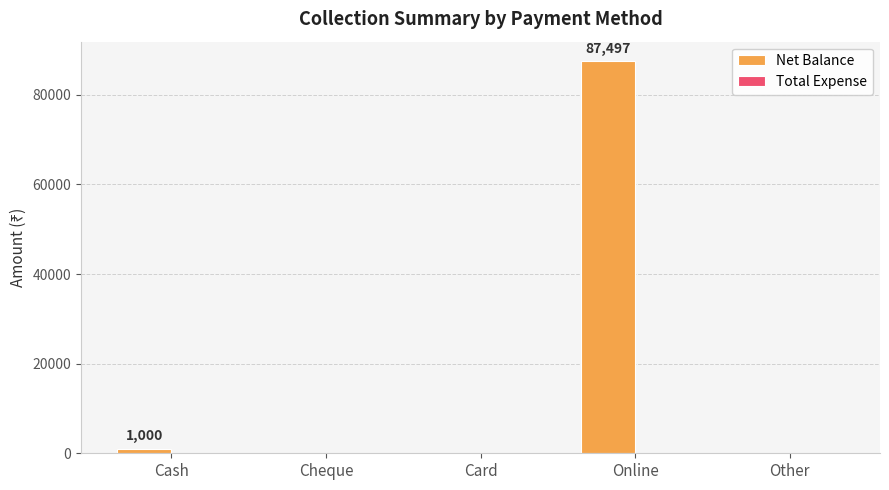

What is the sum of the values at Online and Card?

87497